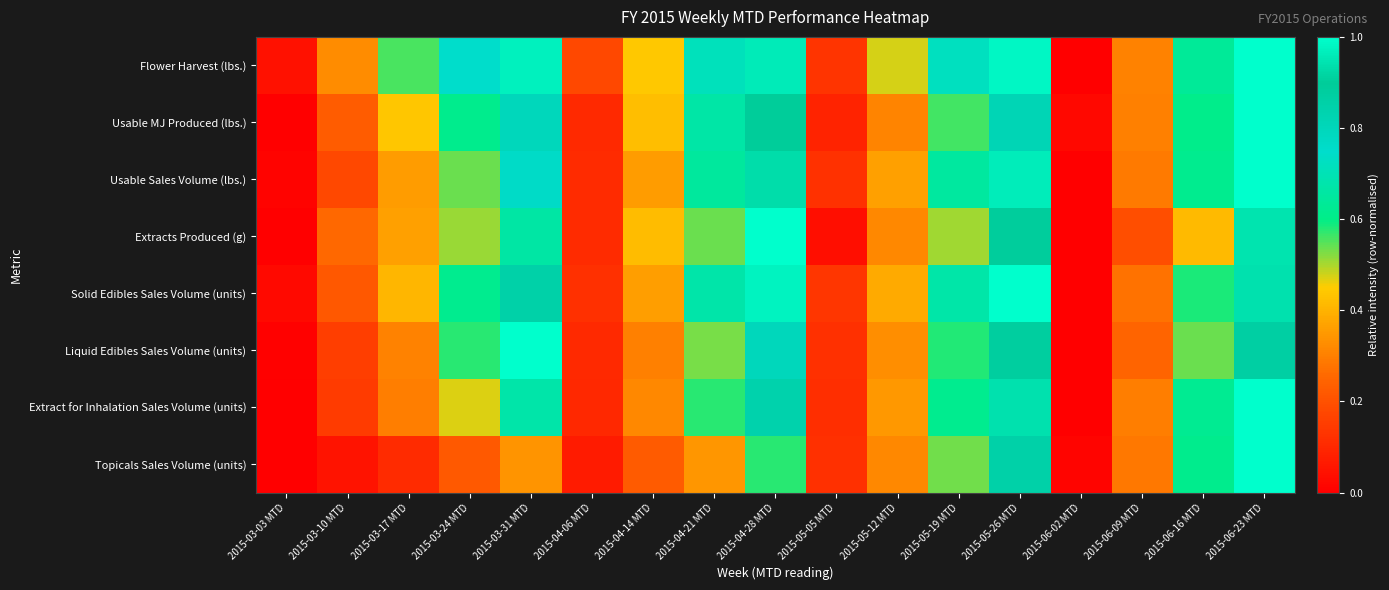

How many categories are shown in the chart?

17